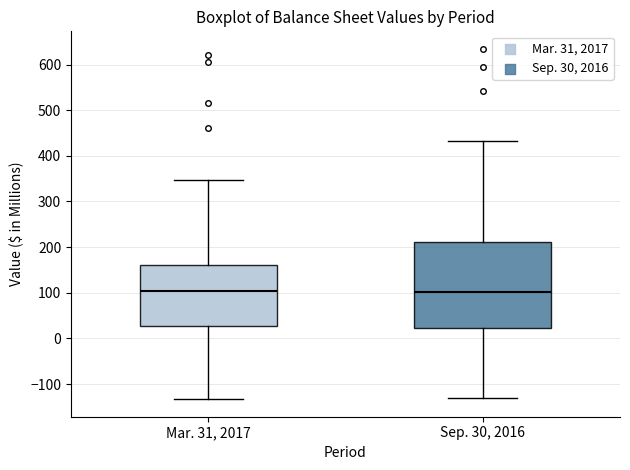

Reading left to right, read every box against the y-axis: the position of its median line, the range the box covers, and the ends of its whiskers. The values are not printed on the chart, so give them approximately, as read against the axis.

Mar. 31, 2017: median 110, box 30 to 160, whiskers -130 to 350
Sep. 30, 2016: median 100, box 20 to 210, whiskers -130 to 430